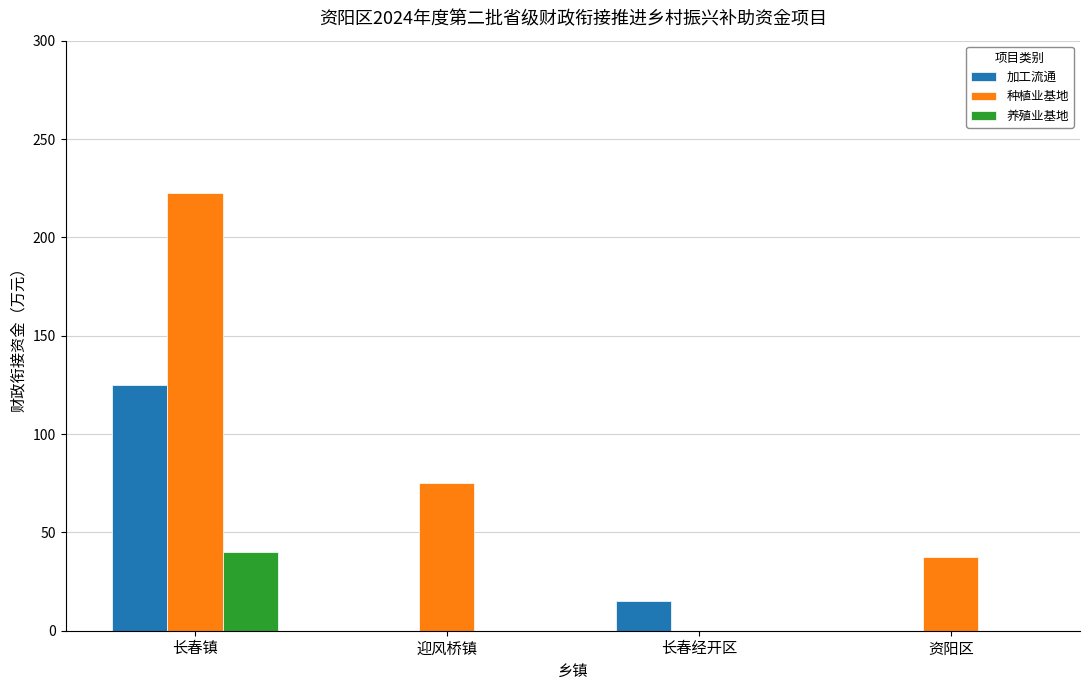

Count the number of data series in this chart.

3